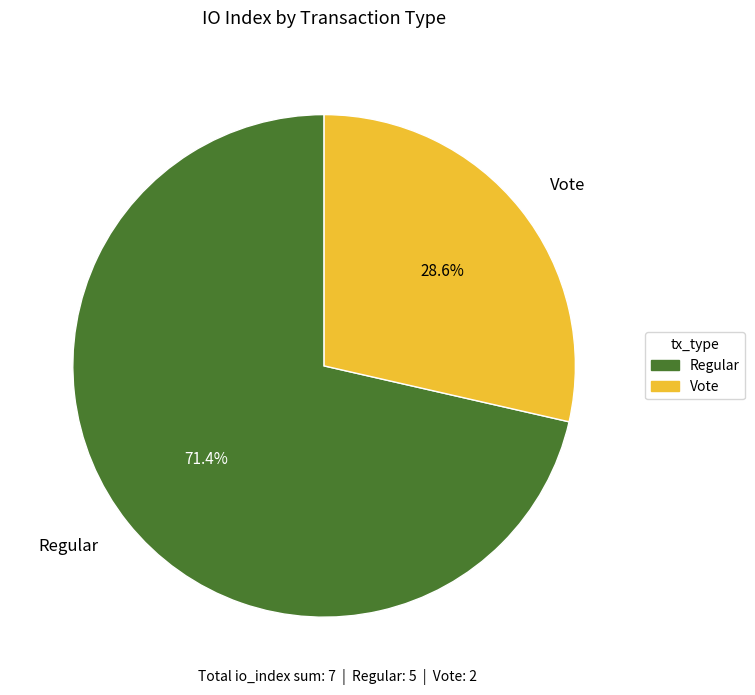

Which category has the smallest portion of the pie?

Vote